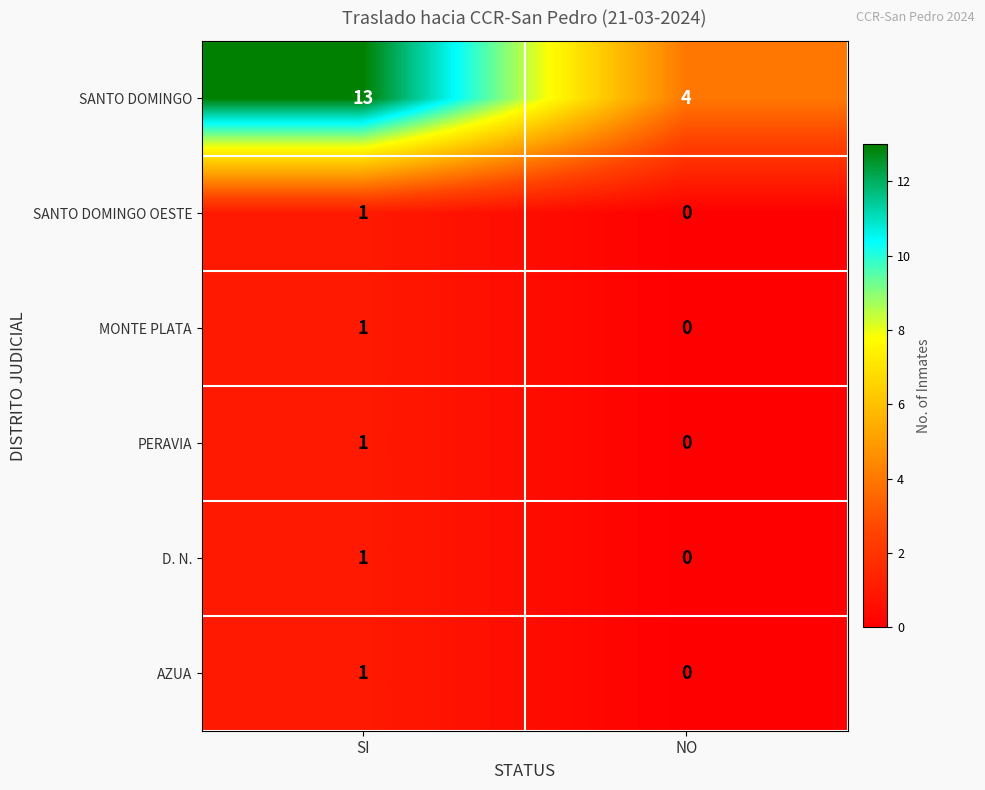

Count the number of categories in the chart.

2